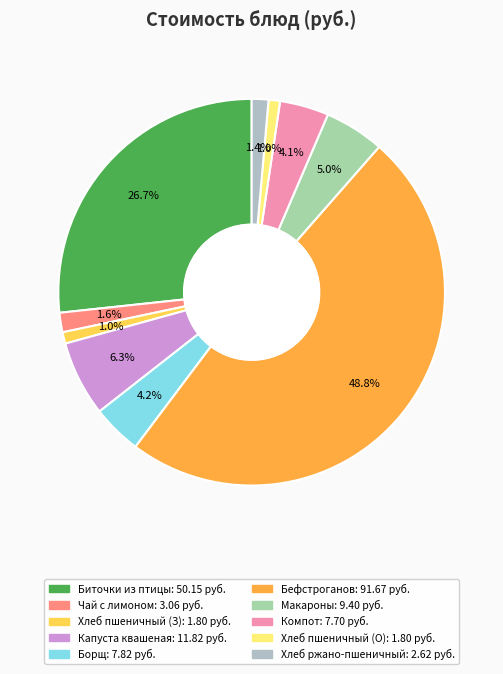

How many slices are in this pie chart?

10